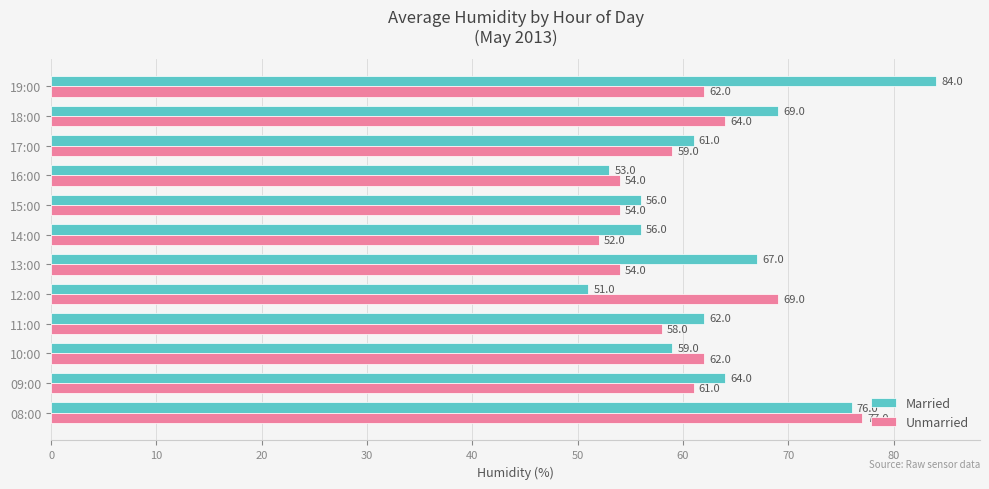

What are all the series names shown in the legend?

Married, Unmarried